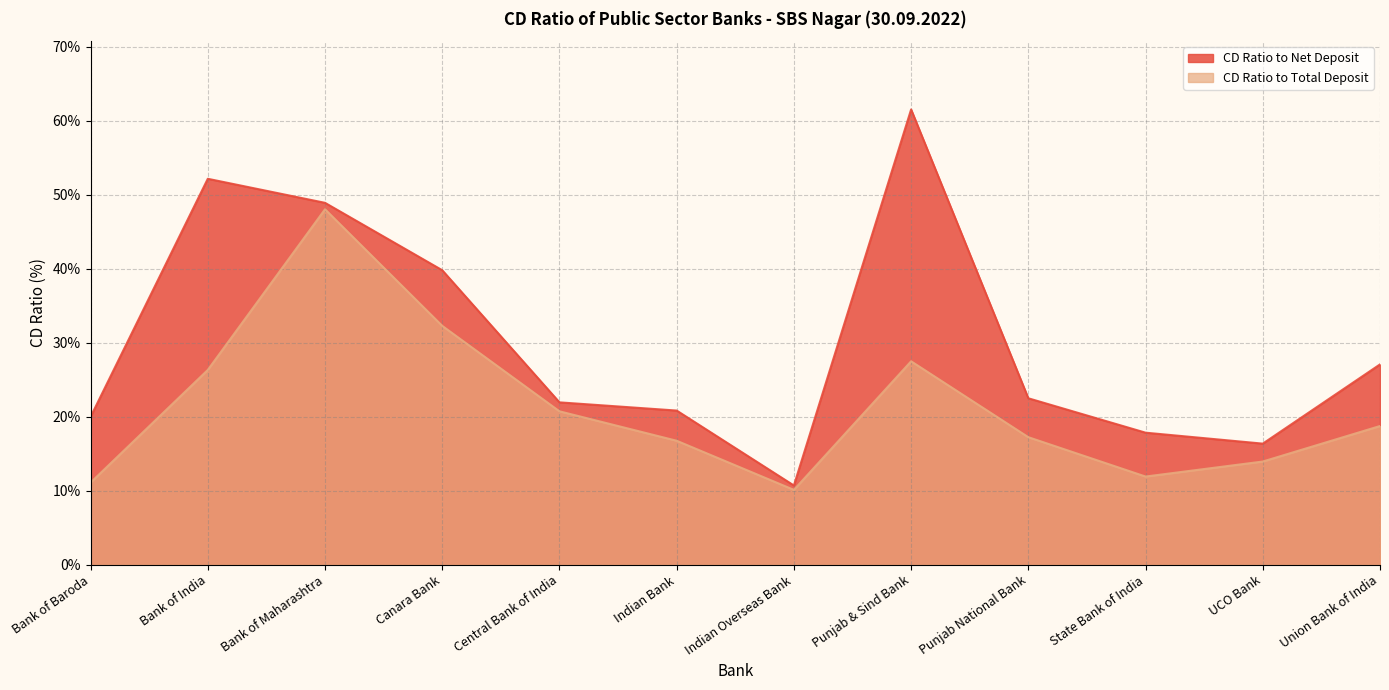

What position from the left is State Bank of India?

10